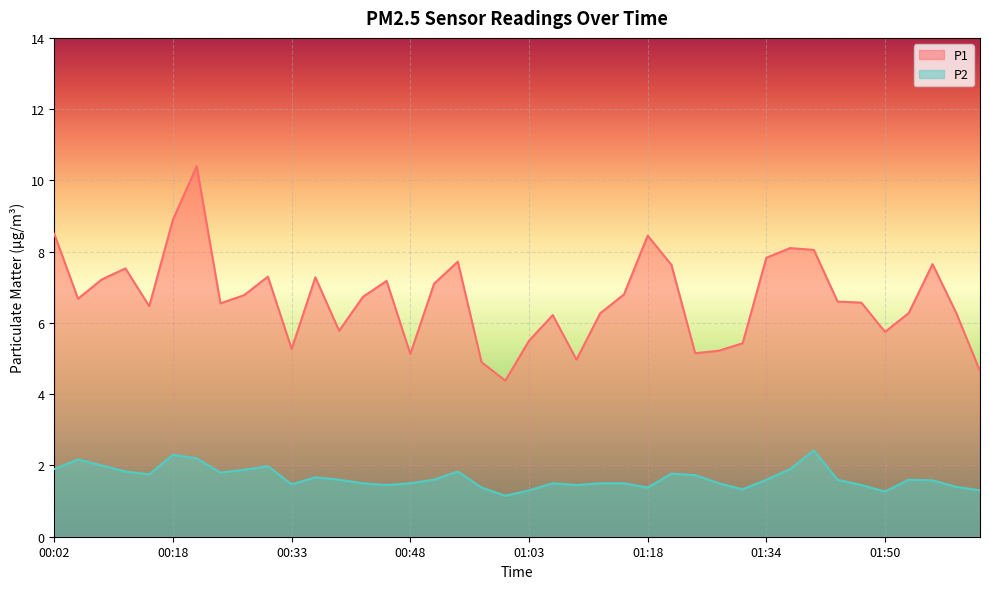

What is the approximate value of P2 at 00:27?

1.9